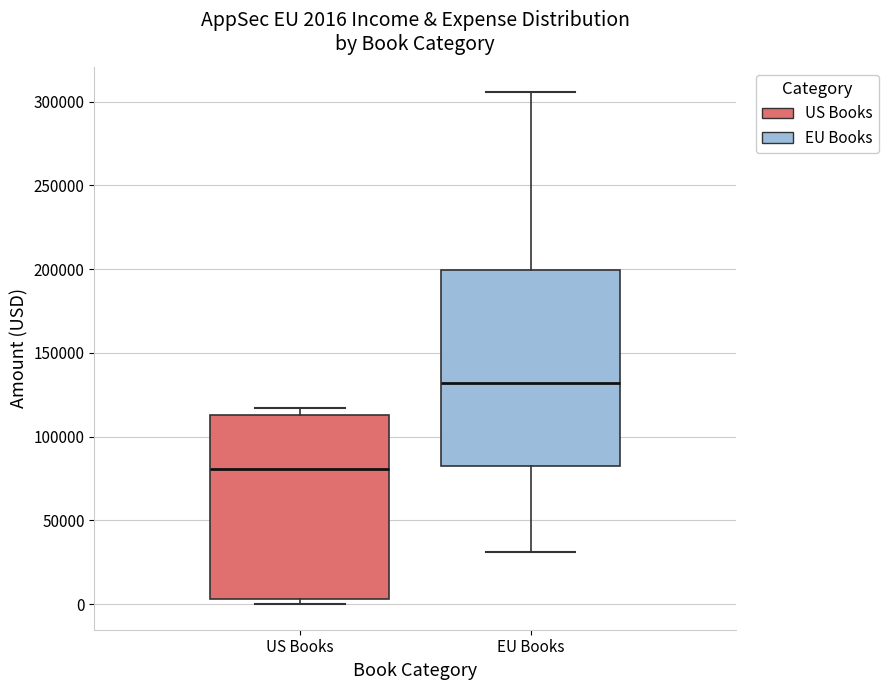

Which box has the highest median line?

EU Books